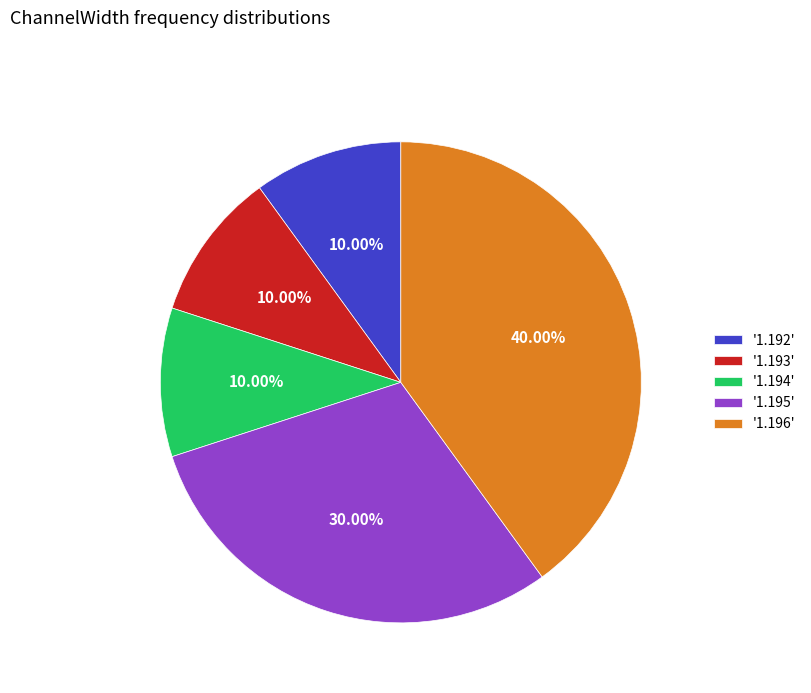

Do '1.192' and '1.195' together represent more than half of the pie?

No